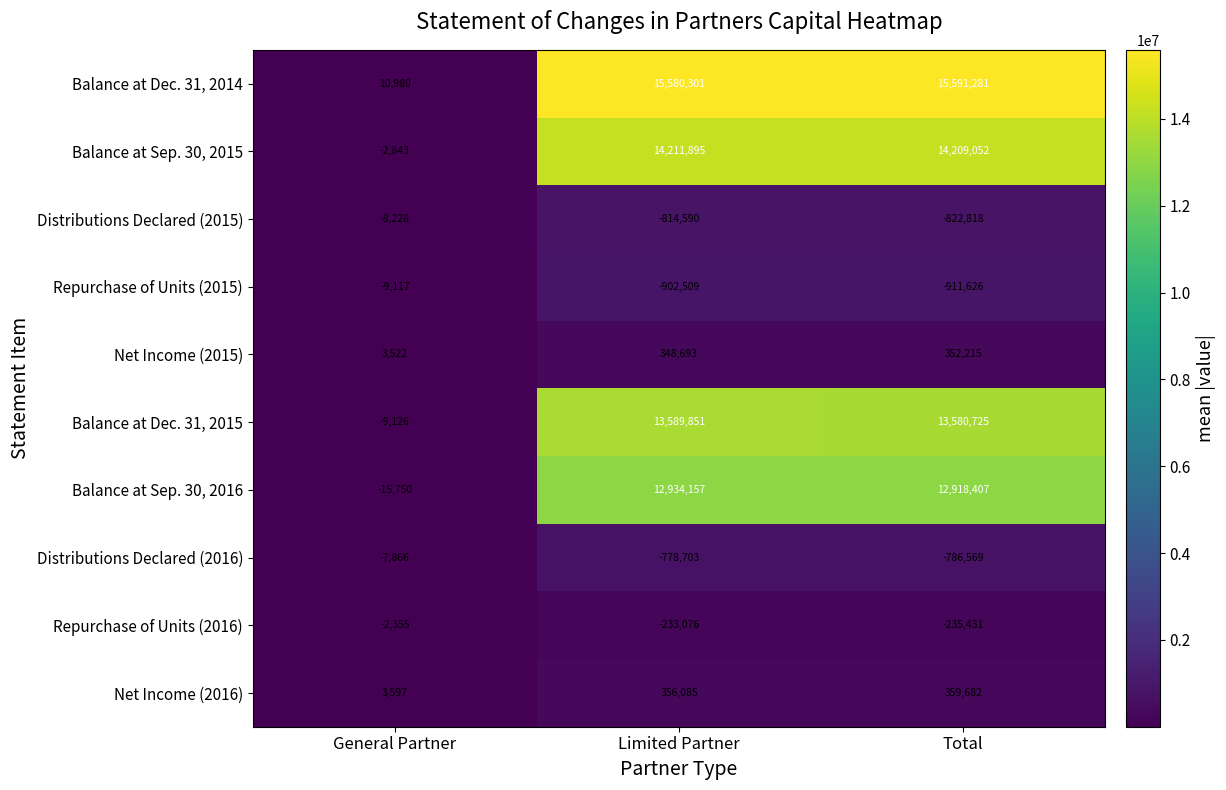

At which category is the sum across all series the highest?

Limited Partner